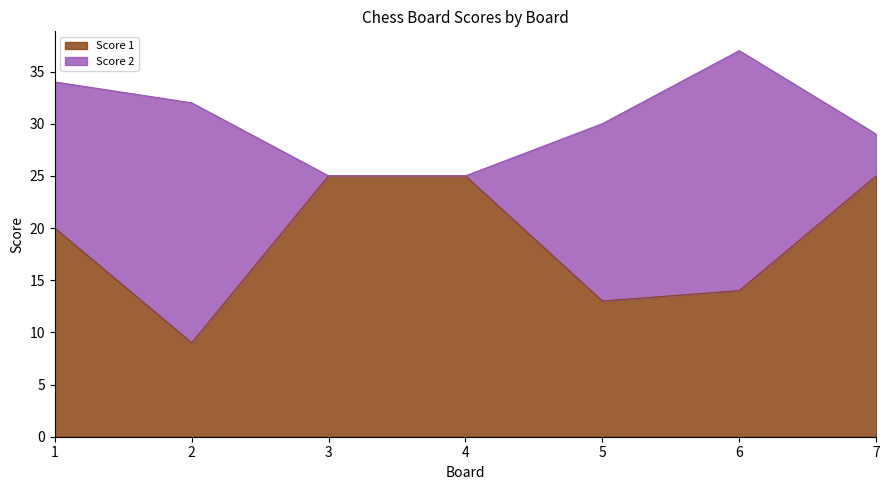

What is the value of the 4th point from the left?

25